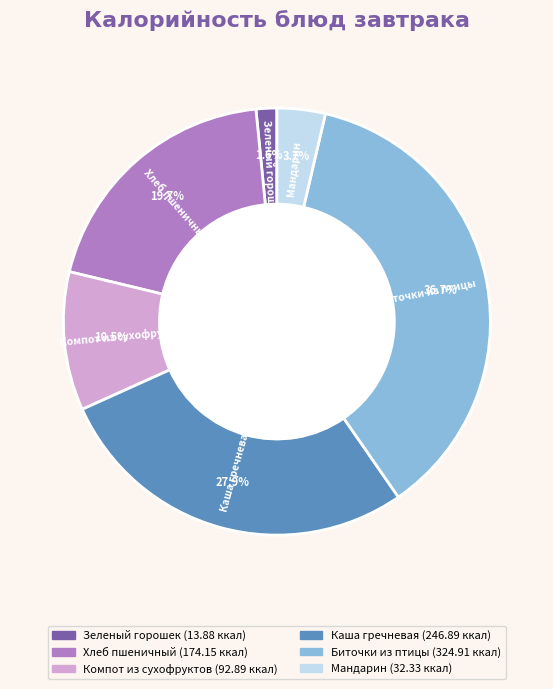

Does Зеленый горошек represent more than half of the total?

No